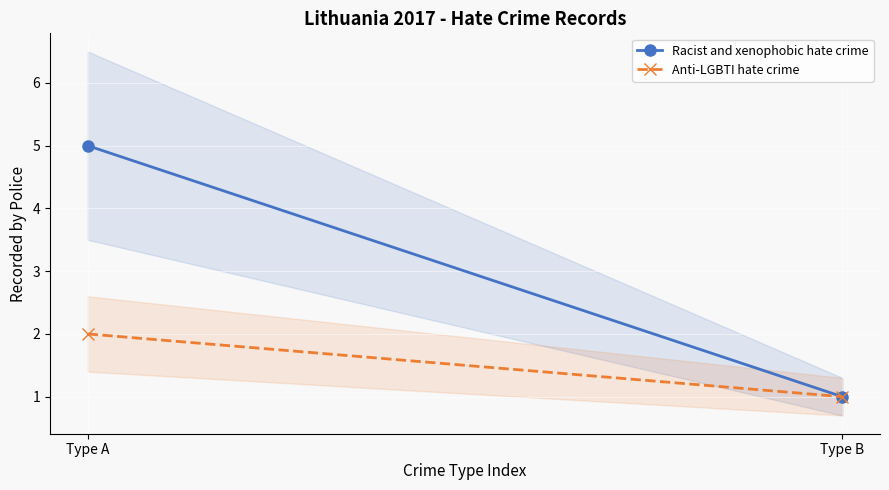

What are all the series names shown in the legend?

Racist and xenophobic hate crime, Anti-LGBTI hate crime